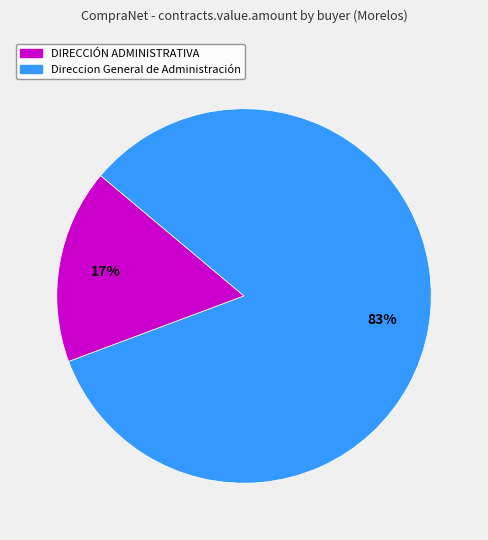

Does DIRECCIÓN ADMINISTRATIVA represent more than half of the total?

No